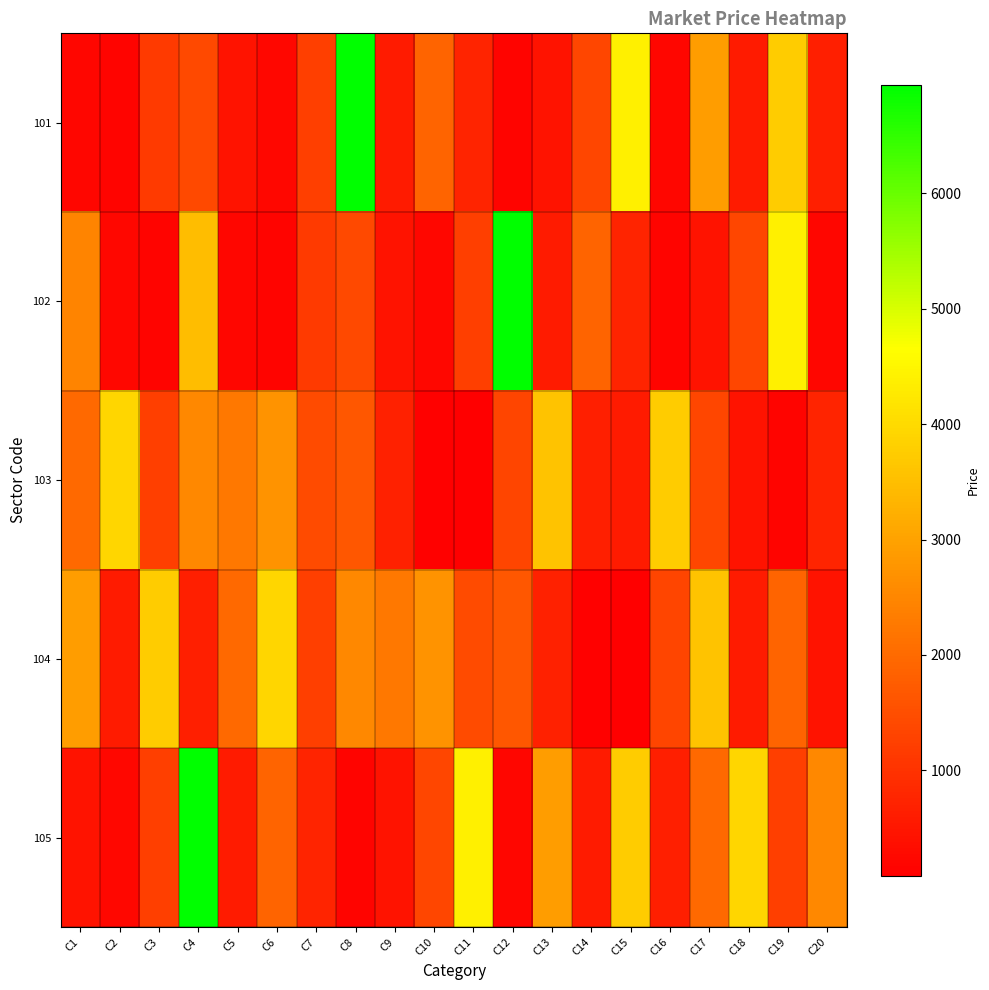

What is the spread (max minus min) of values at C3?

3555